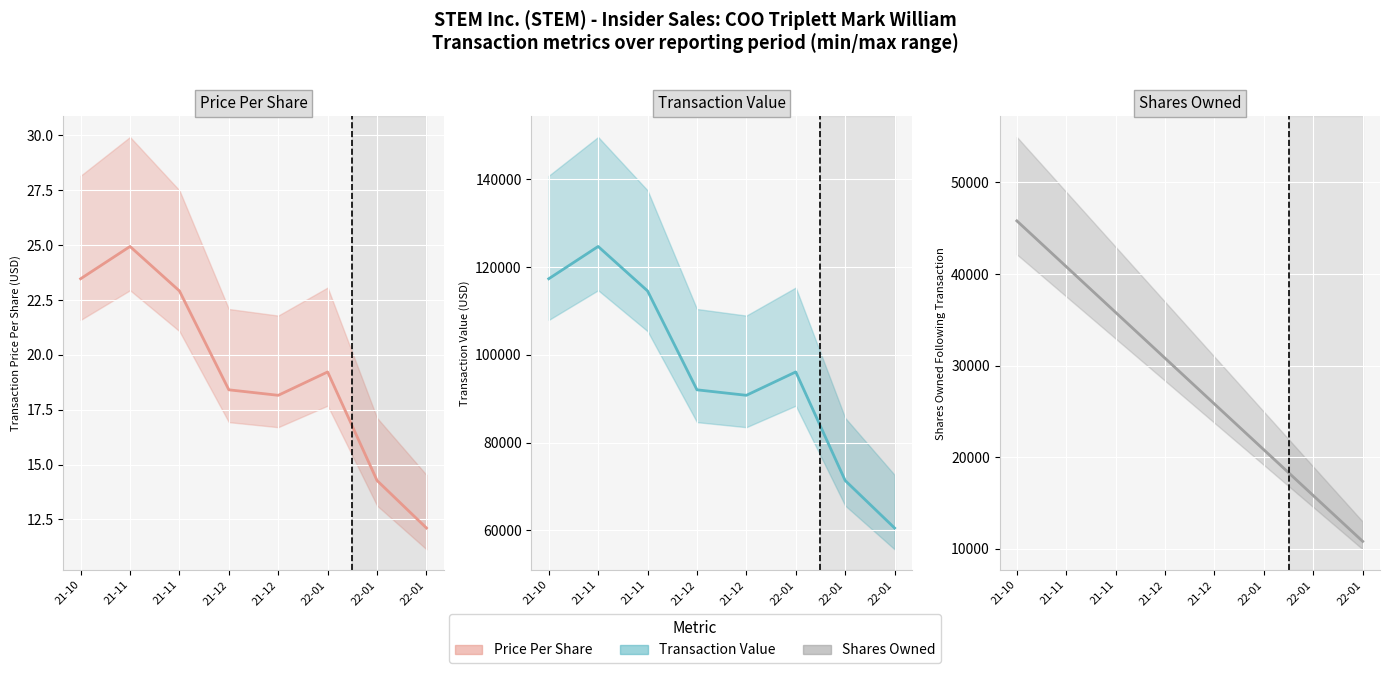

What is the difference between the second highest and second lowest values in the transactionPricePerShare series?

9.2